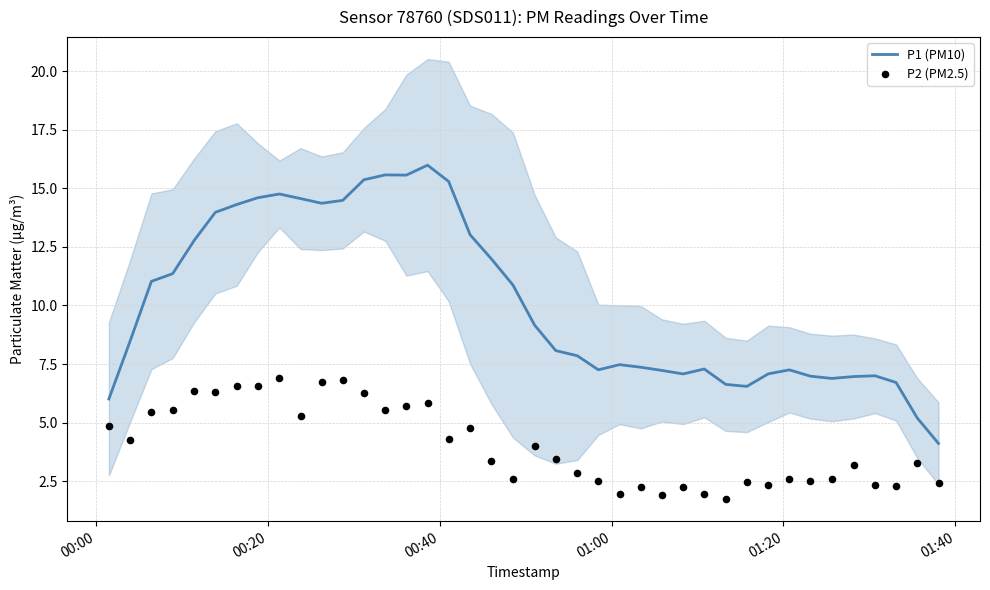

What is the minimum value for P1 (PM10)?

4.1